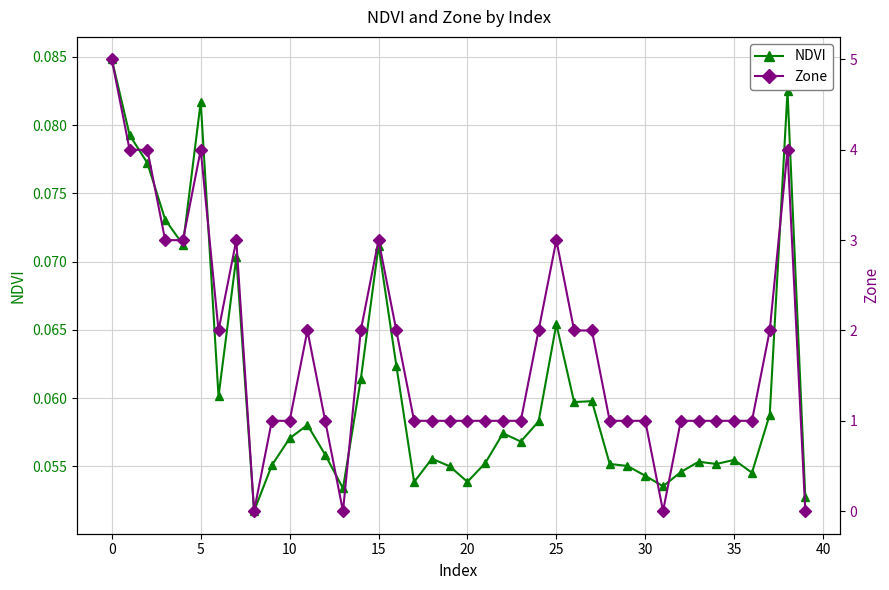

What is the value of the Zone point at the 34th from the left?

1.0